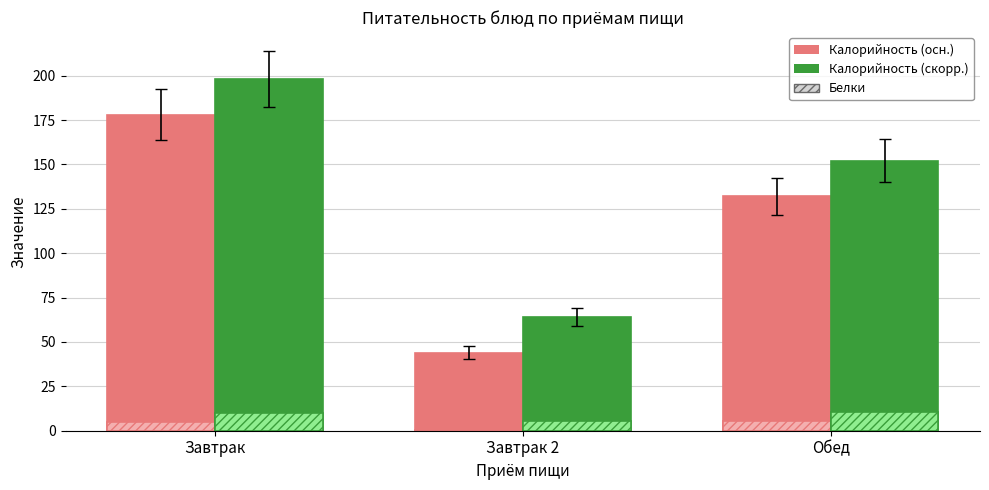

Rank the categories by Калорийность (скорр.) value from lowest to highest.

Завтрак 2, Обед, Завтрак